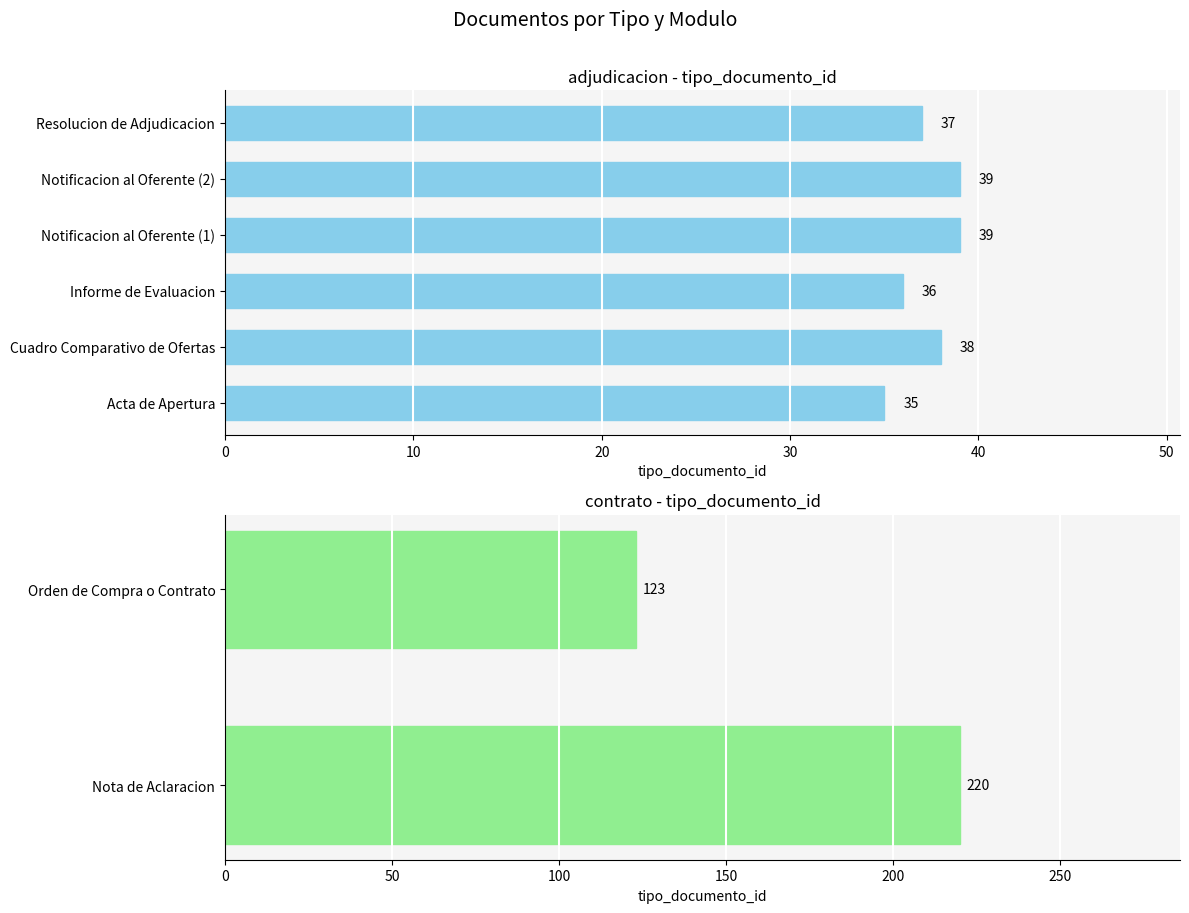

True or false: the data shows 48 at Acta de Apertura.

False